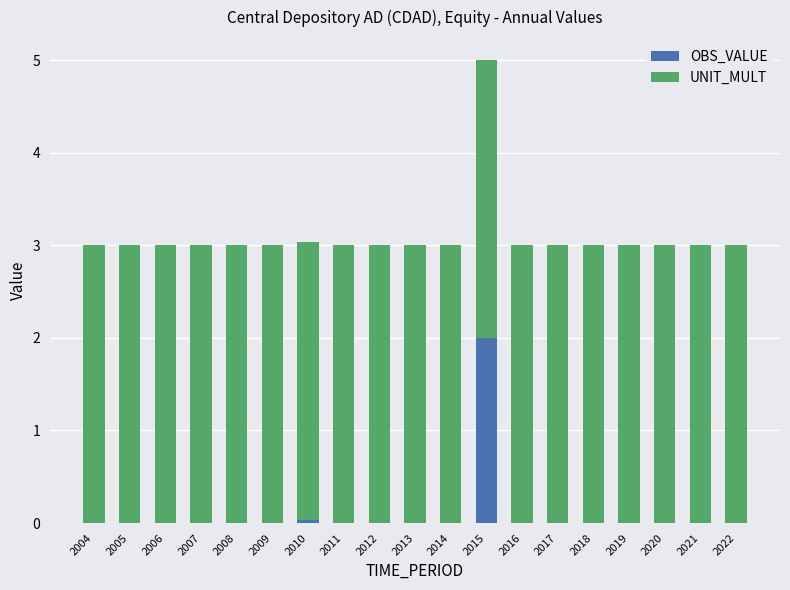

The OBS_VALUE series shows 0.0 at 2017. True or false?

True